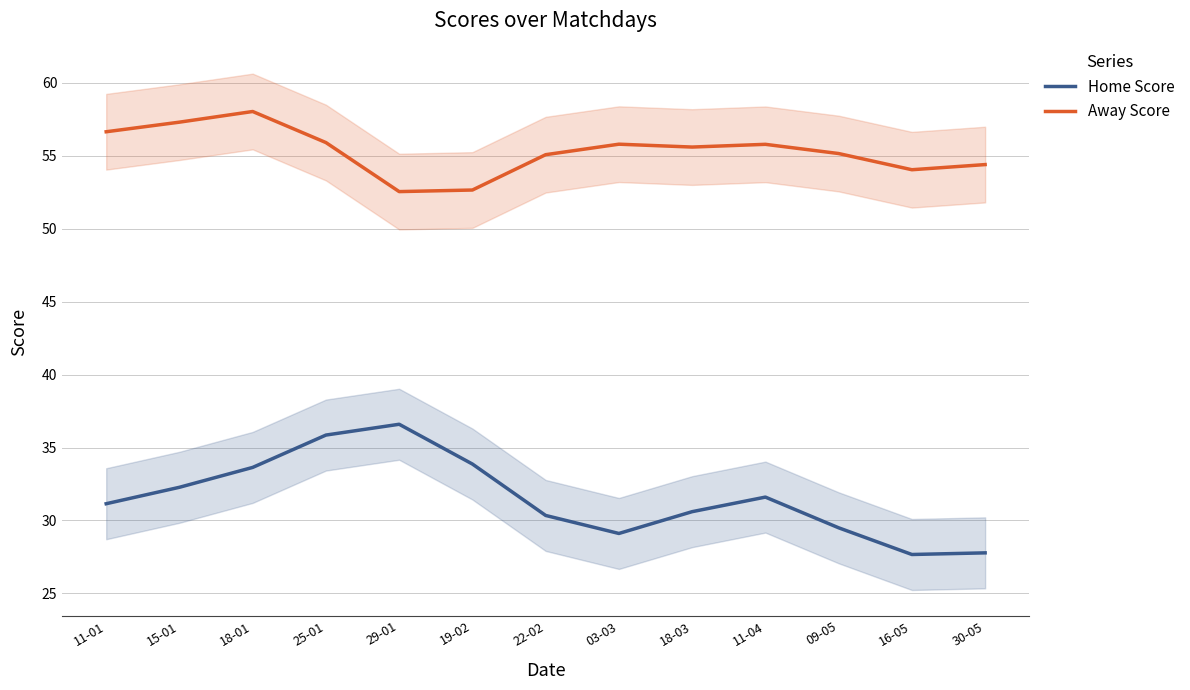

Does the chart have visible grid lines?

Yes